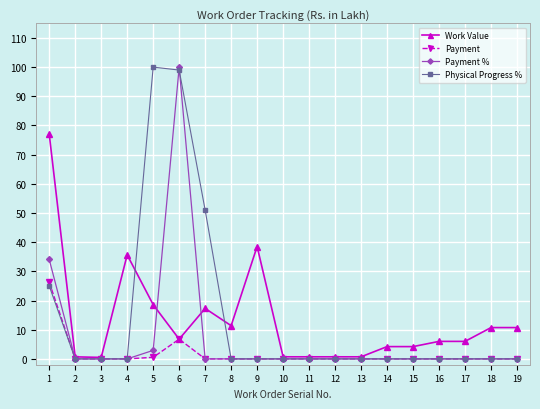

Where does the Work Value series first go above 6?

1